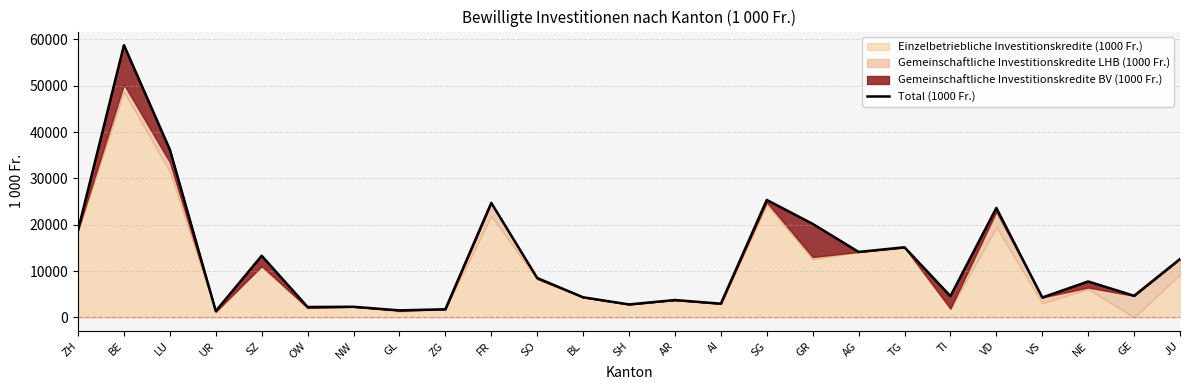

True or false: the data shows 1168.1 at TI.

False